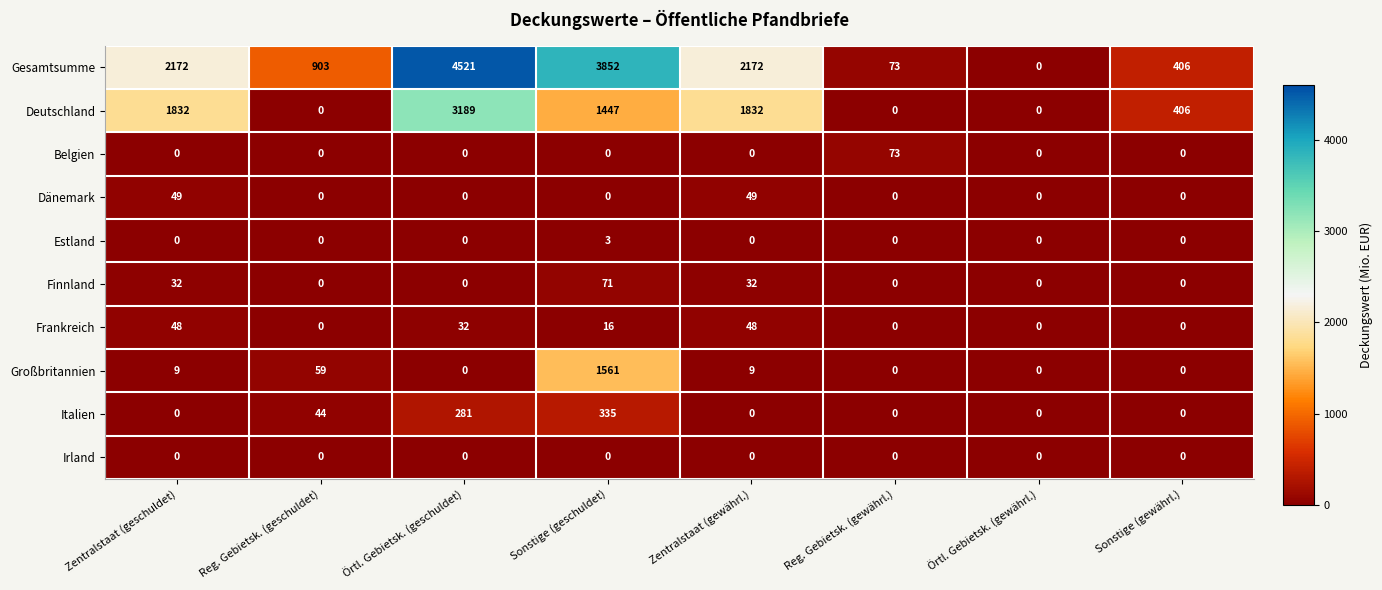

At which category does the chart reach its peak across all series?

Örtl. Gebietsk. (geschuldet)